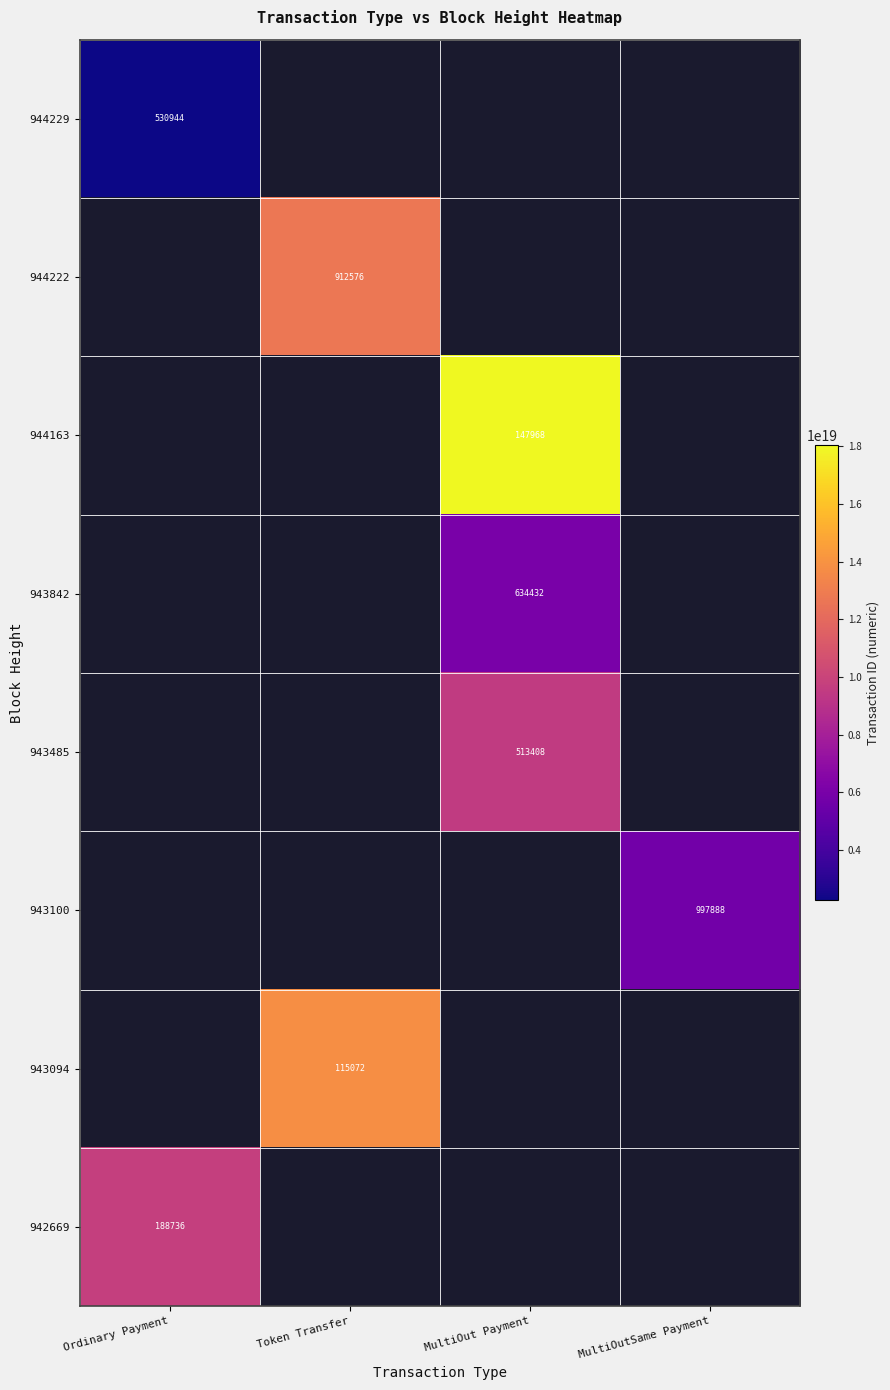

True or false: 942669 has a value of 188736 at Ordinary Payment.

True